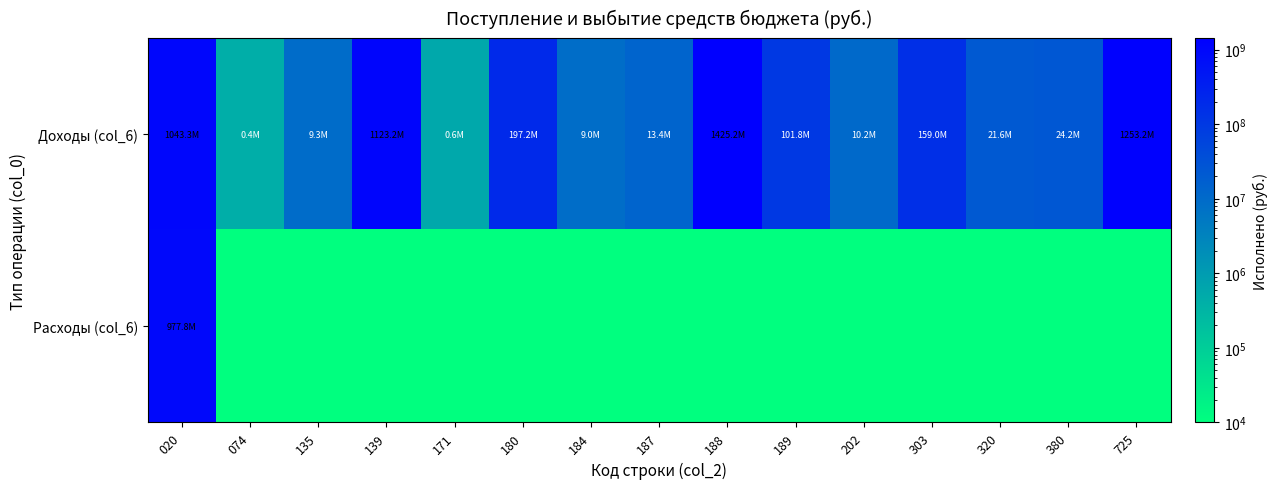

List the series in order of their peak value, highest first.

Доходы (col_6), Расходы (col_6)